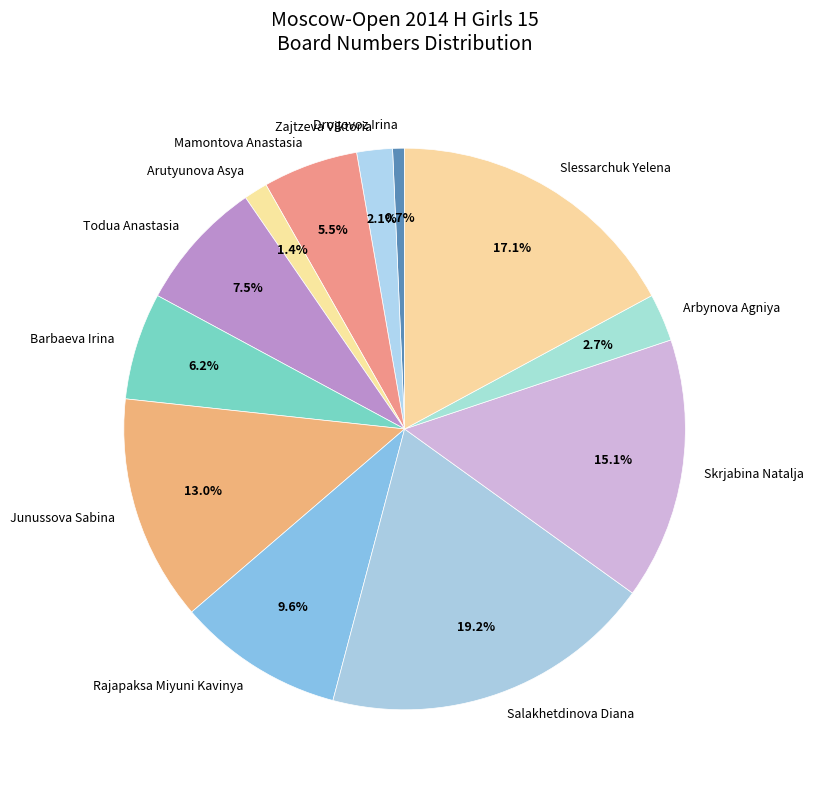

Is it true that Zajtzeva Viktoria is 15% of the pie?

False